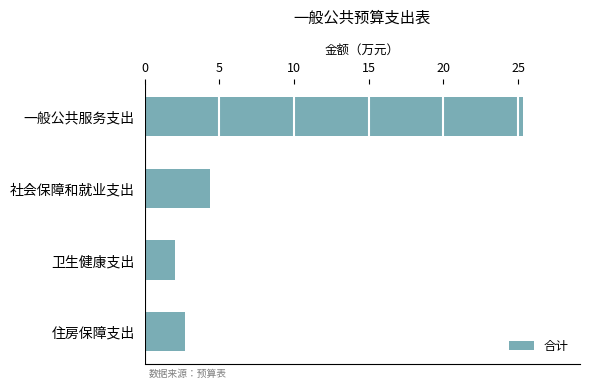

What is the minimum value shown in the chart?

2.1